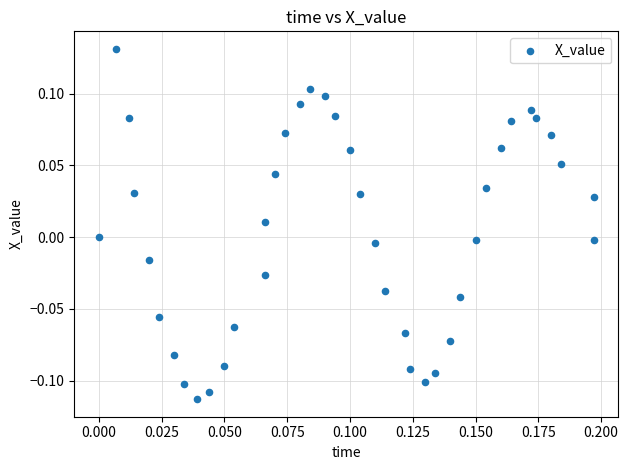

How many data points are displayed?

40